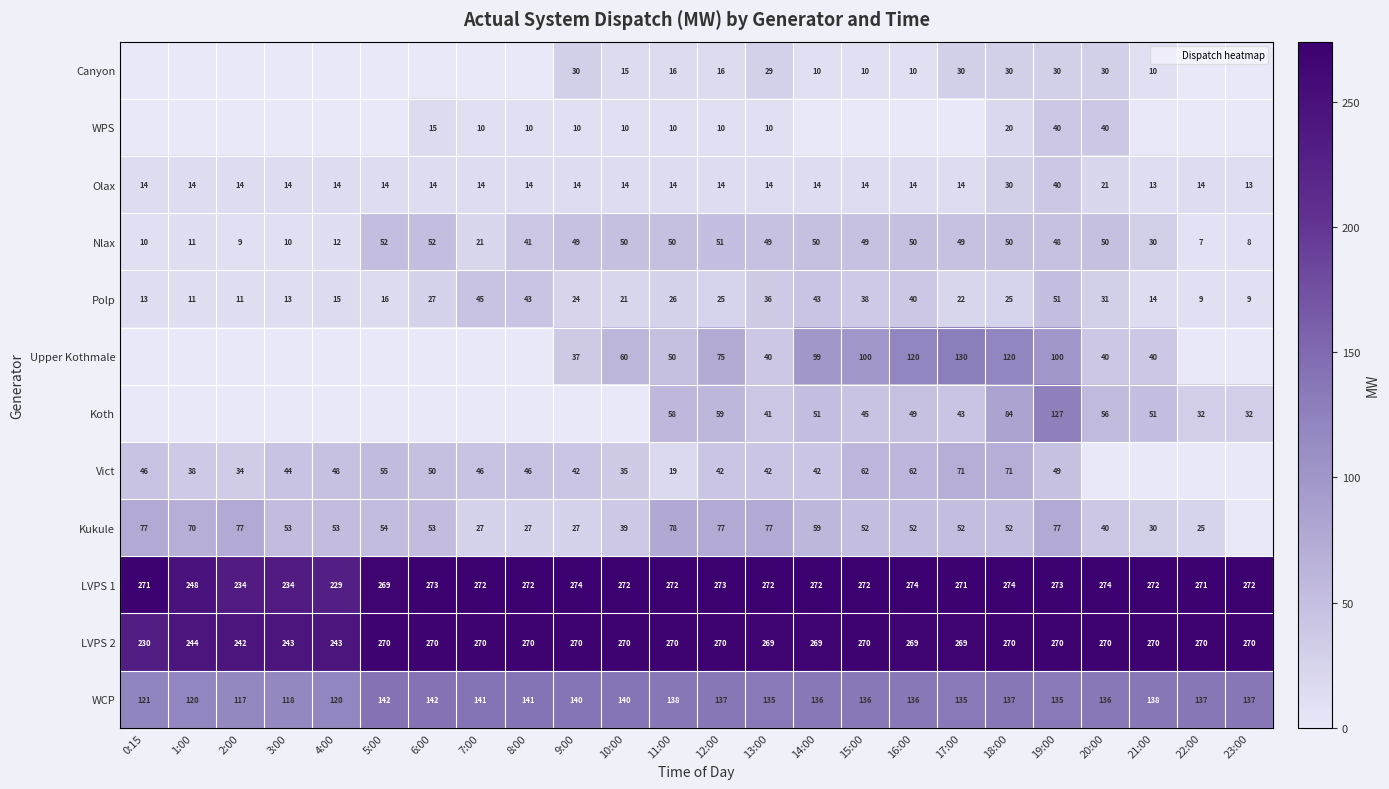

At which category is the sum across all series the highest?

19:00